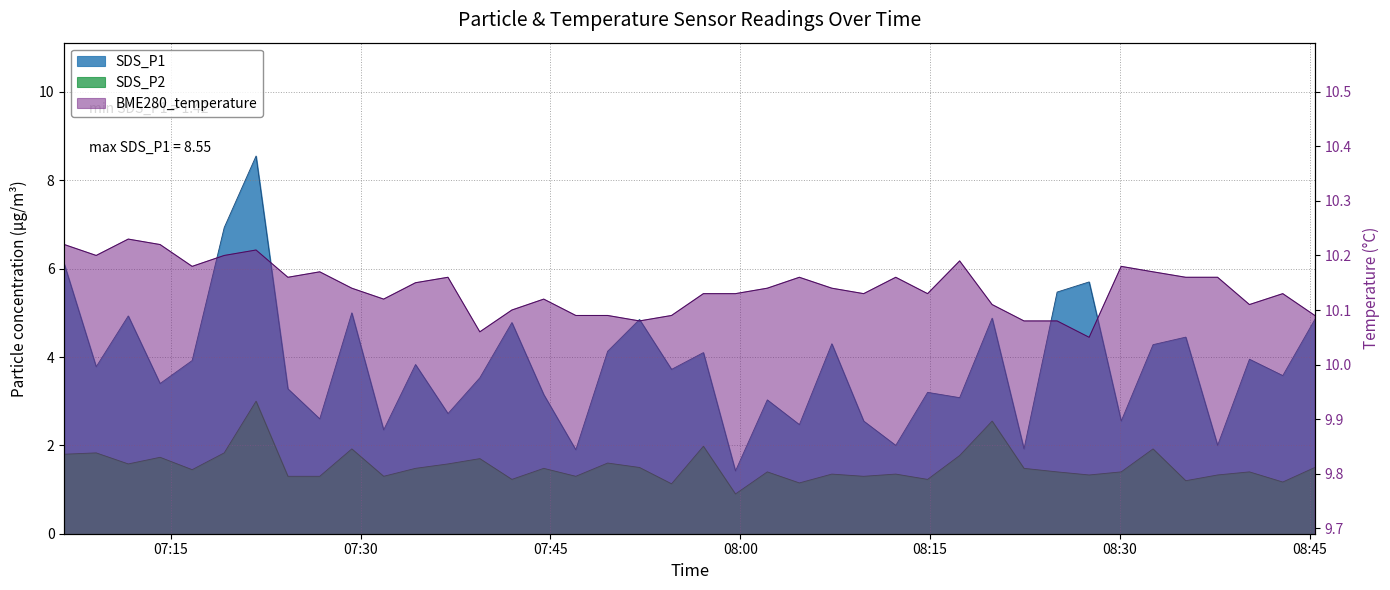

True or false: BME280_temperature and SDS_P1 intersect in this chart.

False